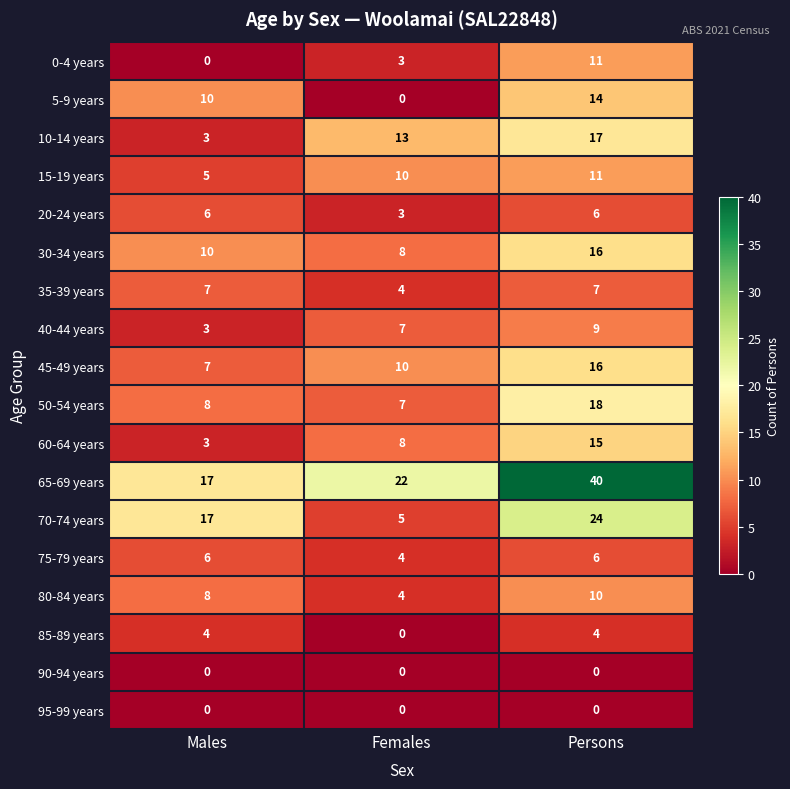

What is the difference between the highest and lowest values at Females?

22